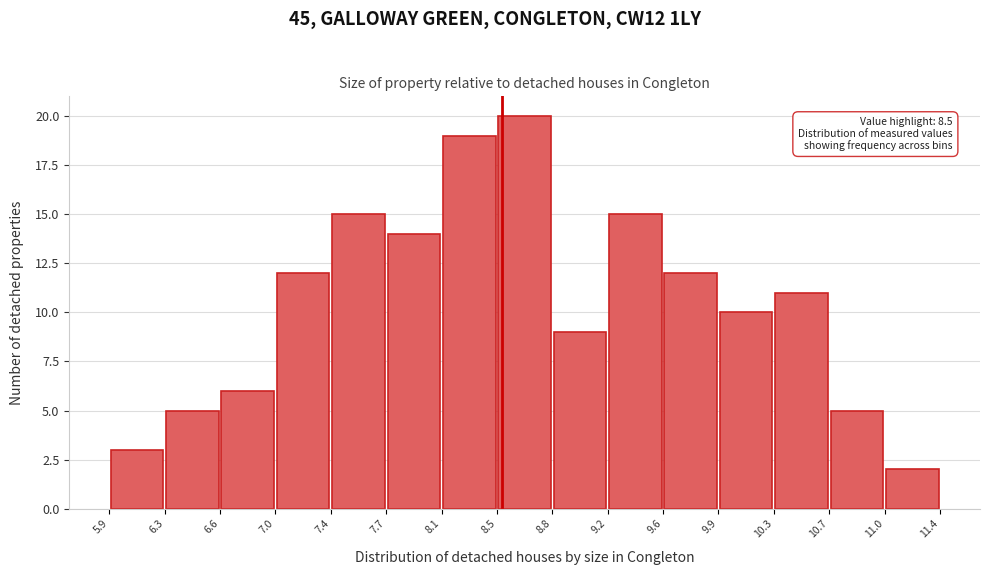

Which range on the x-axis has the tallest bar?

8.5 to 8.8